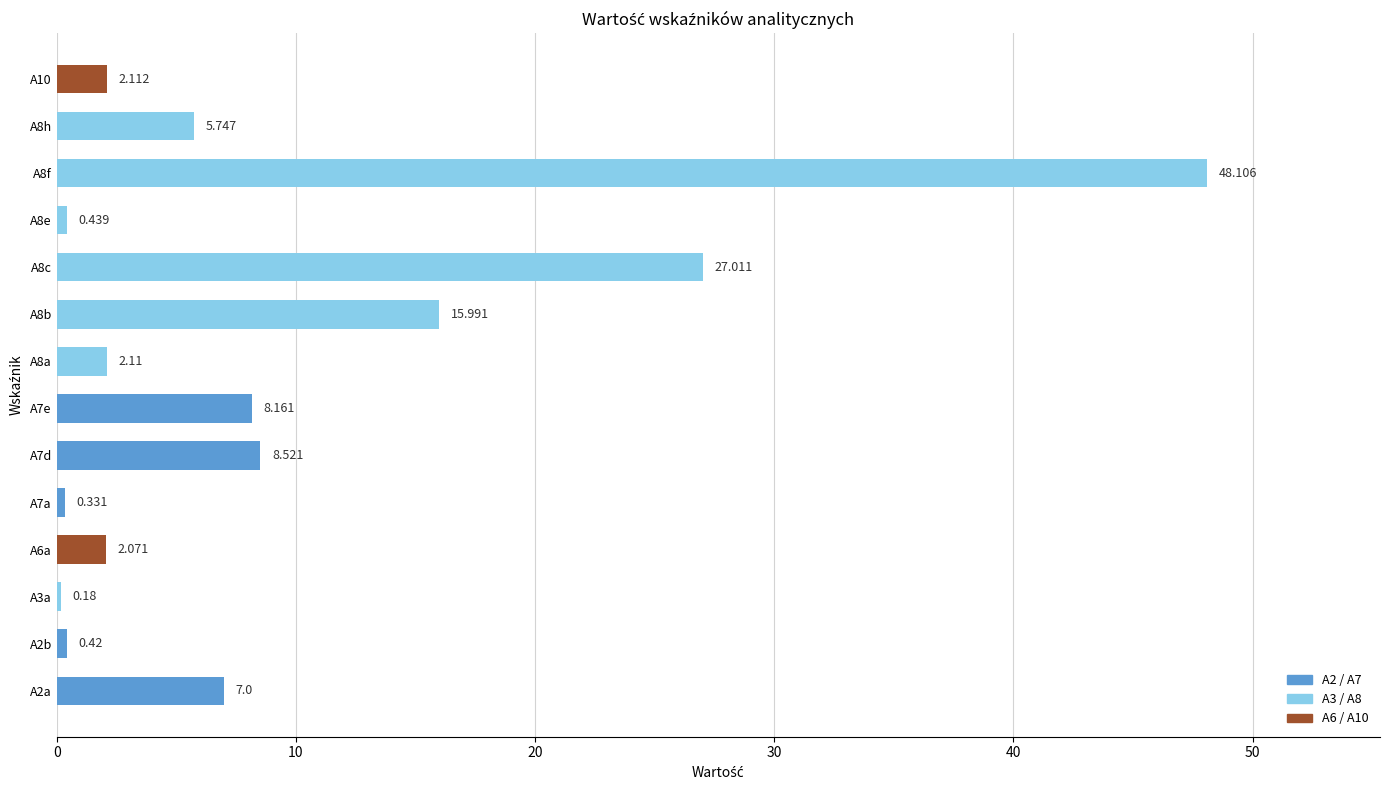

How many bars are there in total?

14